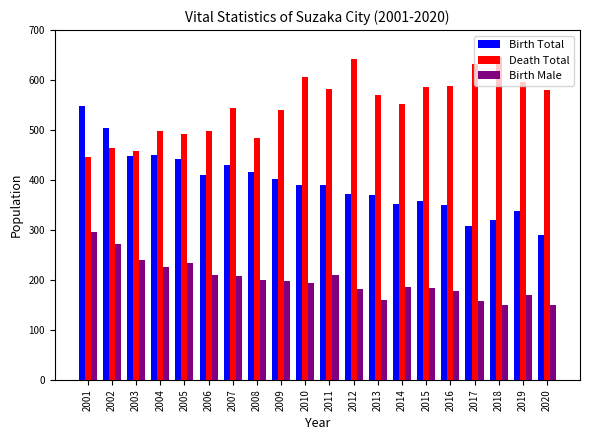

The Birth Male series shows 295 at 2010. True or false?

False